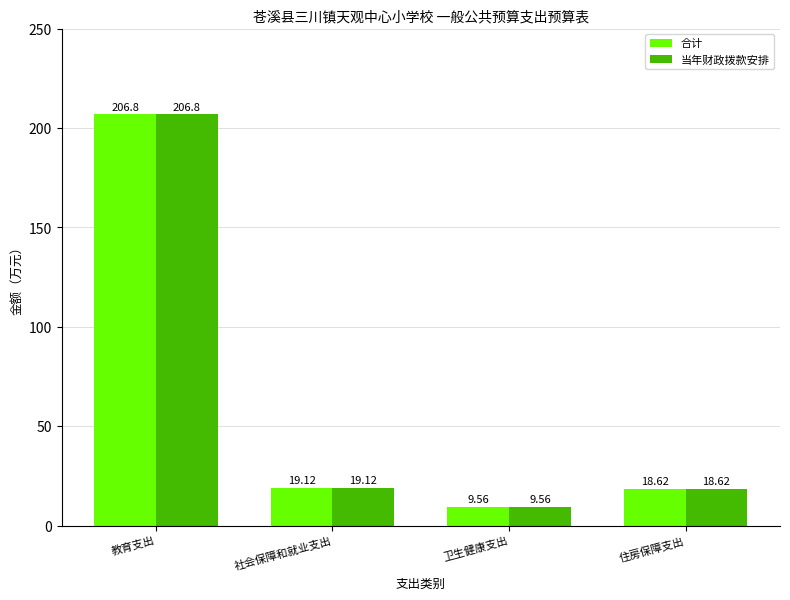

Reading left to right, extract all data points from this chart.

合计: 206.8	19.1	9.6	18.6
当年财政拨款安排: 206.8	19.1	9.6	18.6